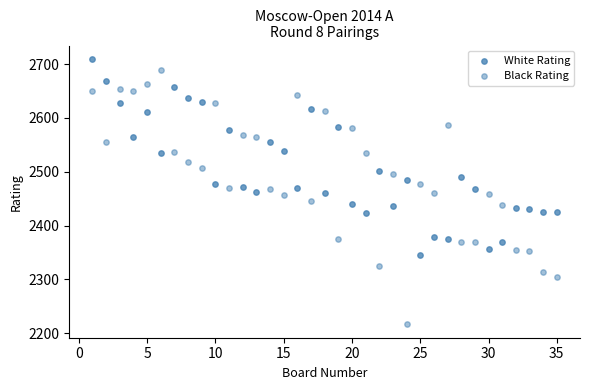

Count the number of points in this scatter plot.

70